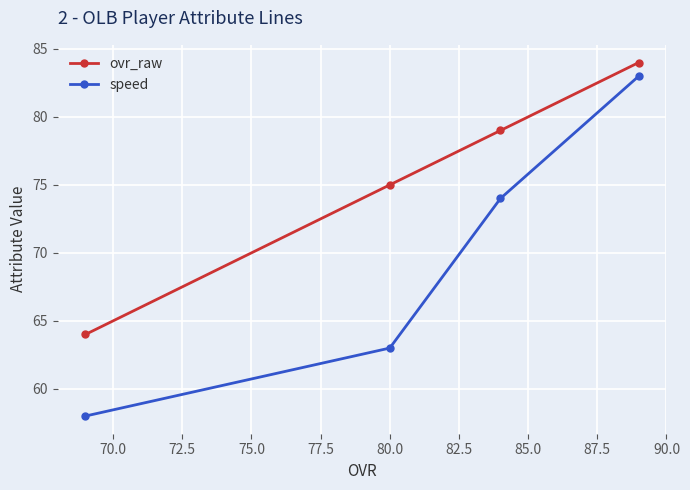

At how many categories does at least one series exceed 67?

3